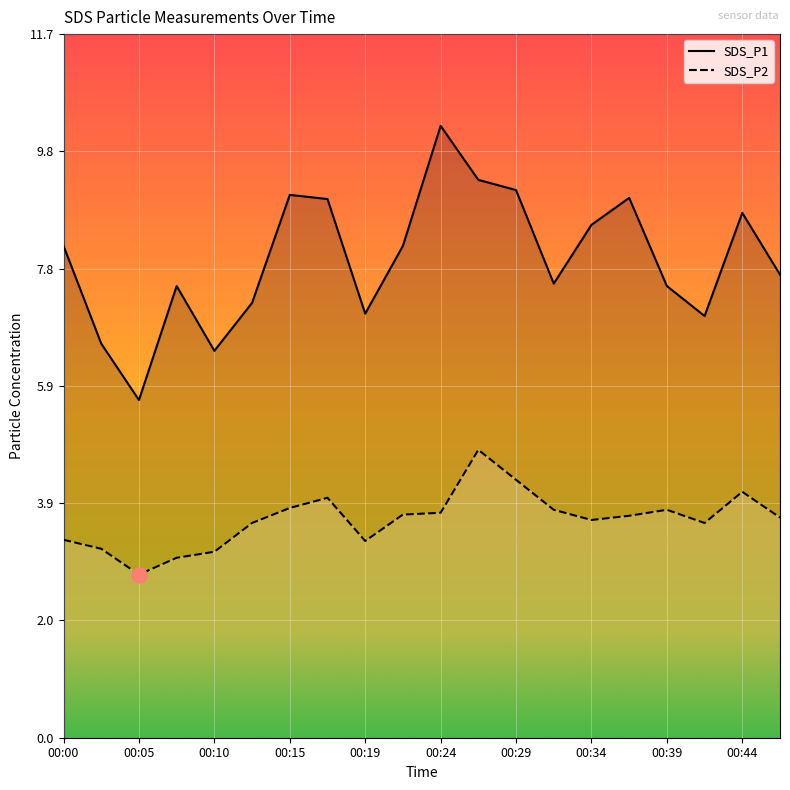

Which series has the largest total across all categories?

SDS_P1